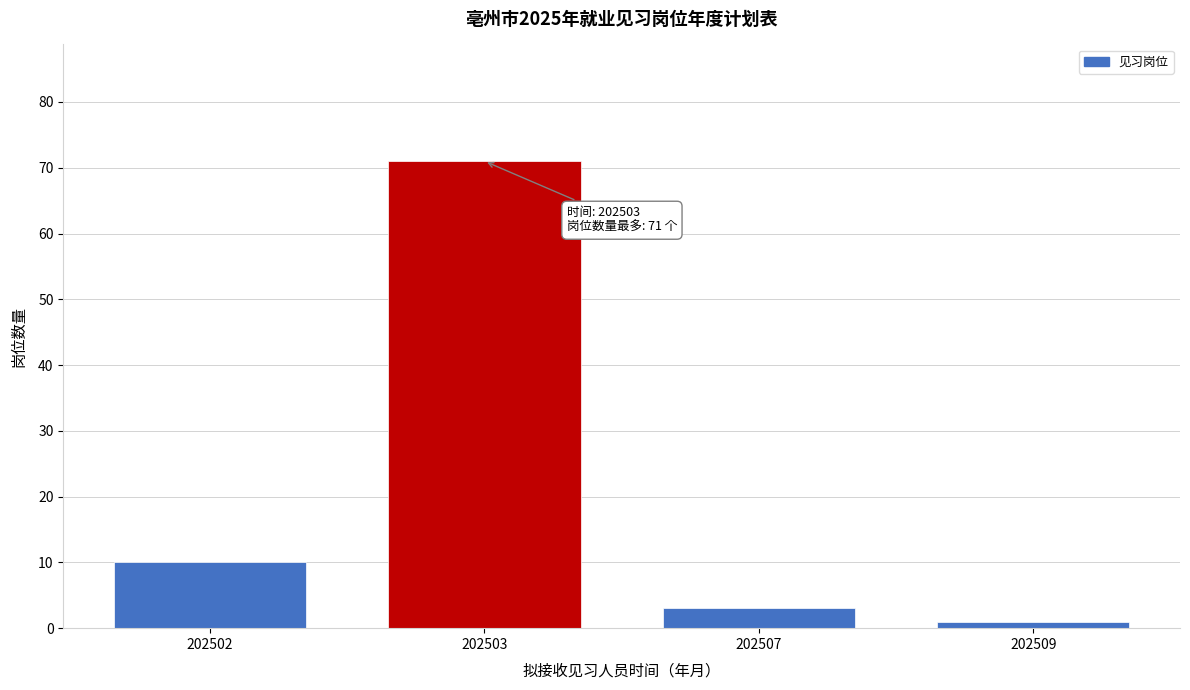

Reading left to right, list all the values displayed in this chart.

10	71	3	1